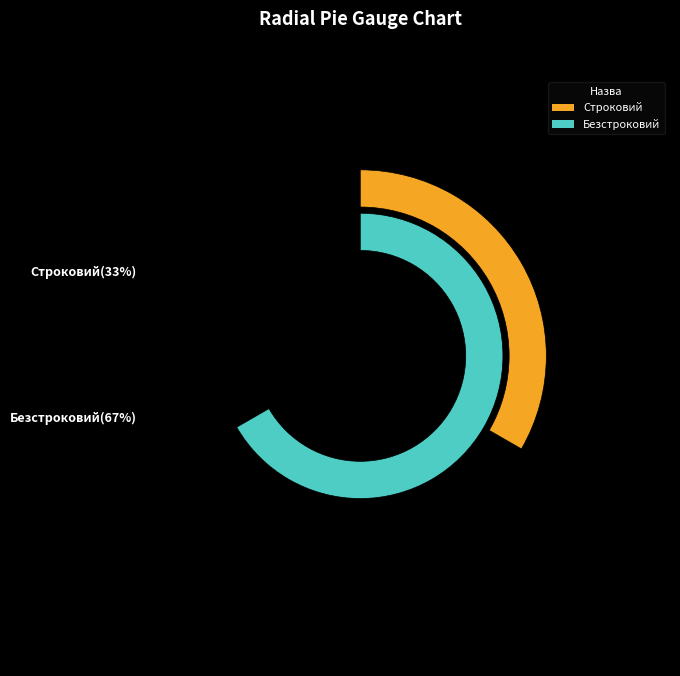

What is the largest slice in the pie chart?

Безстроковий